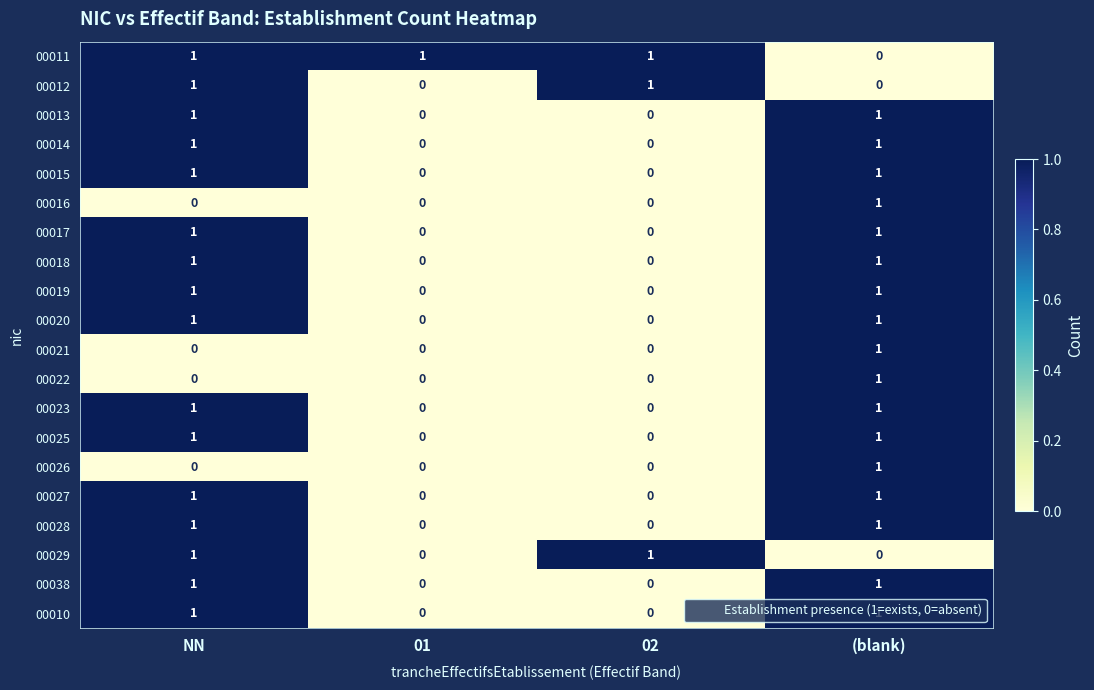

Which category has the highest value in the 00026 series?

(blank)